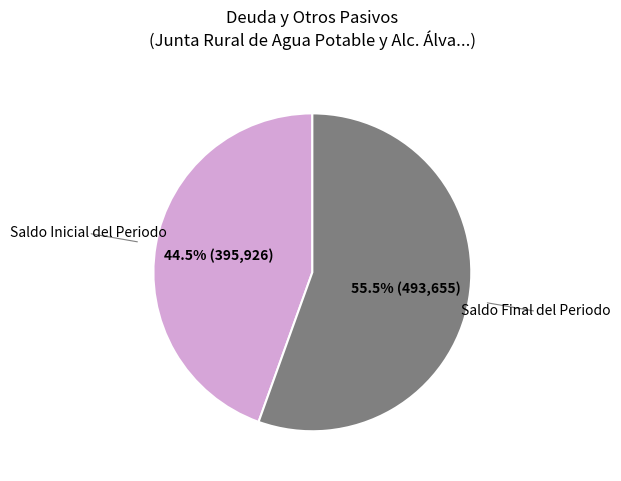

Rank the categories by value from highest to lowest.

Saldo Final del Periodo, Saldo Inicial del Periodo